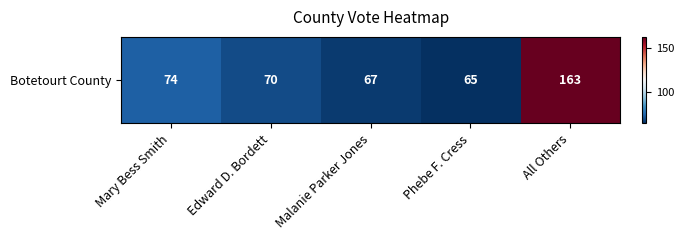

The chart shows a value of 65 at Phebe F. Cress. True or false?

True